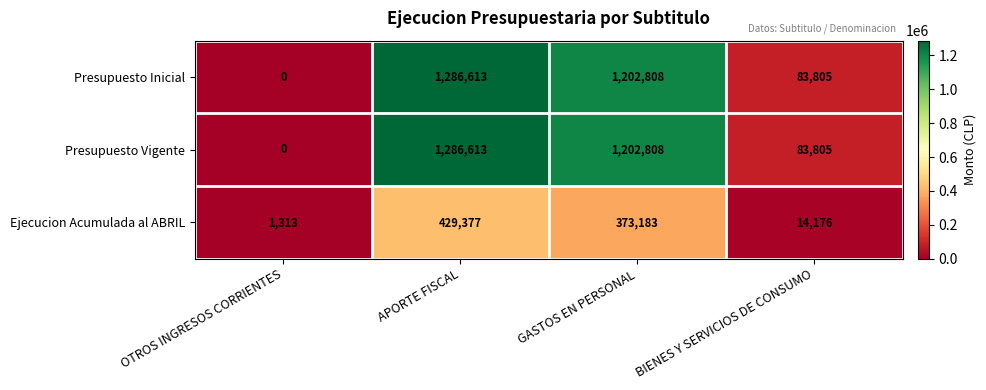

What is the approximate value of Ejecucion Acumulada al ABRIL at APORTE FISCAL, to the nearest 100?

429400